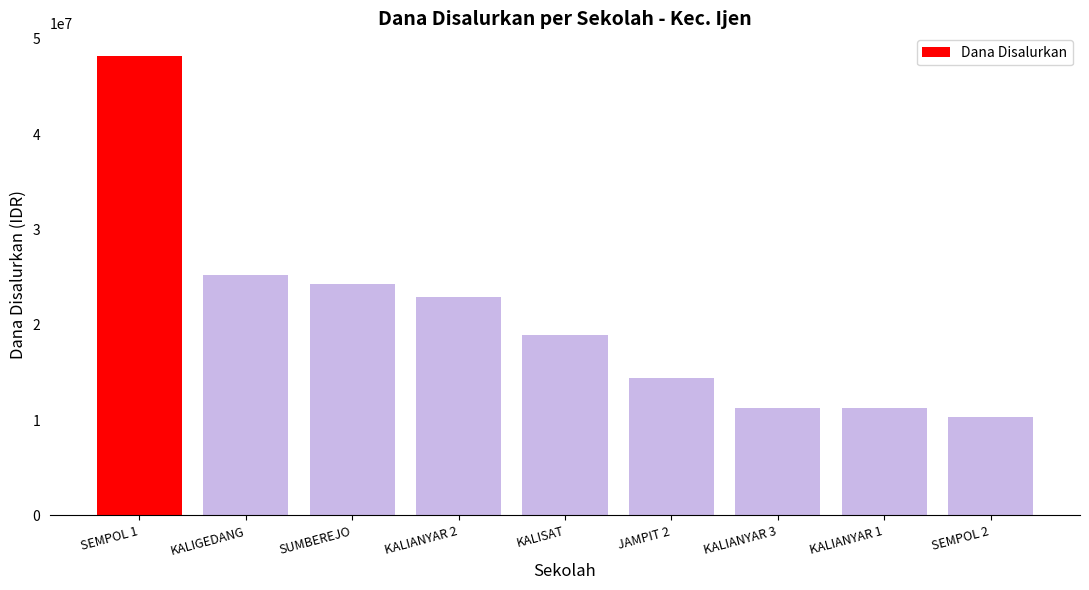

Read the value at KALIANYAR 3, to the nearest 100.

11250000